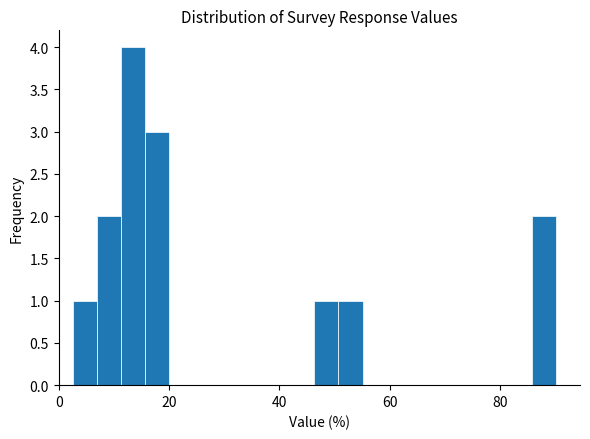

Around what value on the x-axis is the tallest bar? Give the approximate position of its centre, as read against the axis.

14